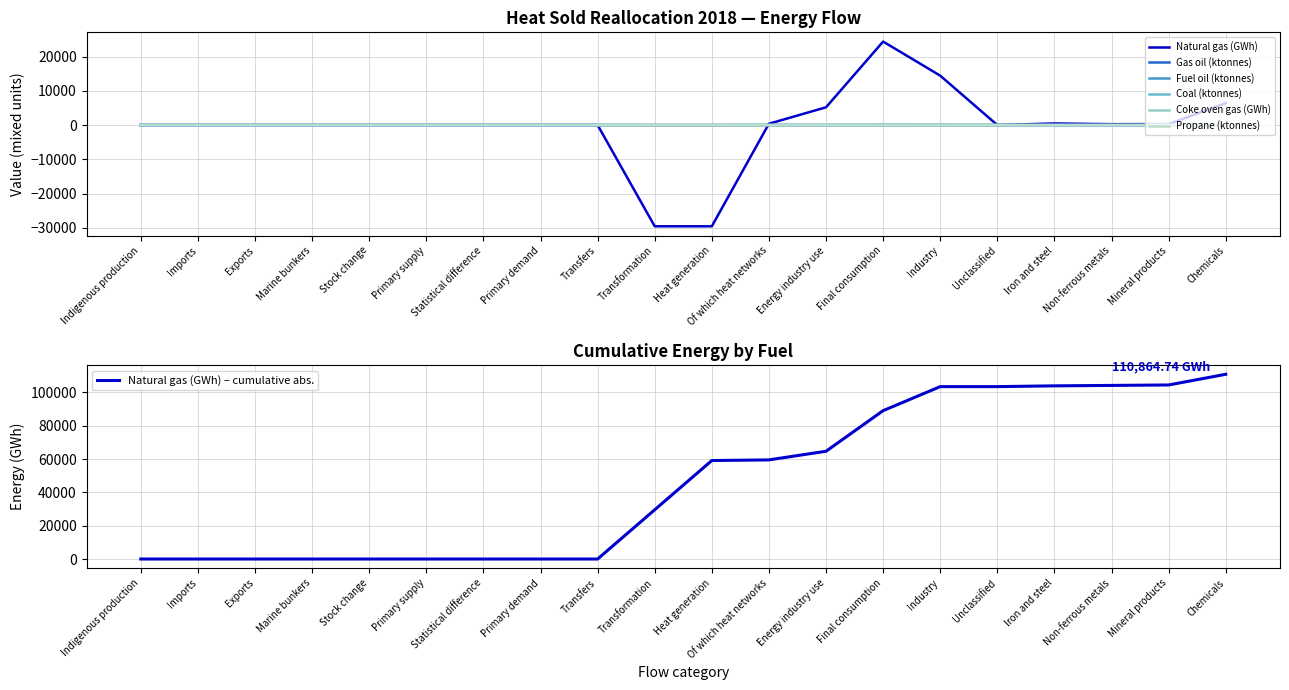

What is the difference between the maximum and second lowest values in the Gas oil (ktonnes) series?

7.0